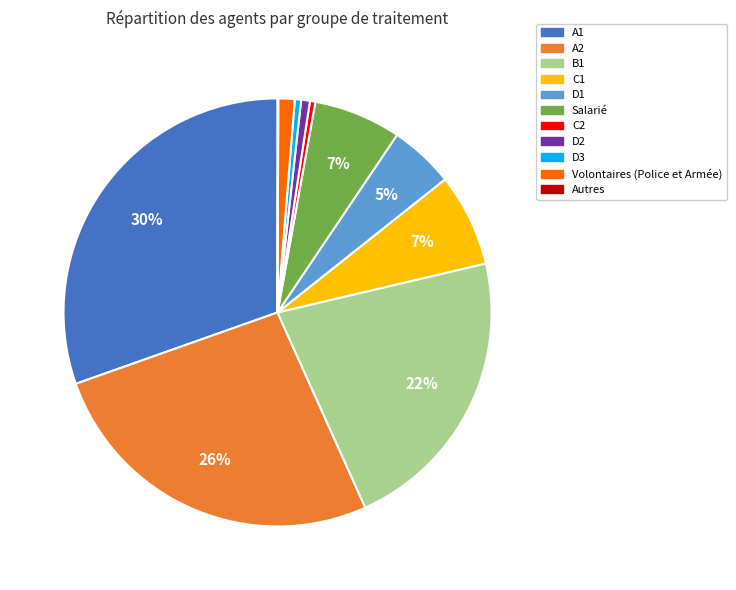

To the nearest percent, what percentage of the pie is Salarié?

7%